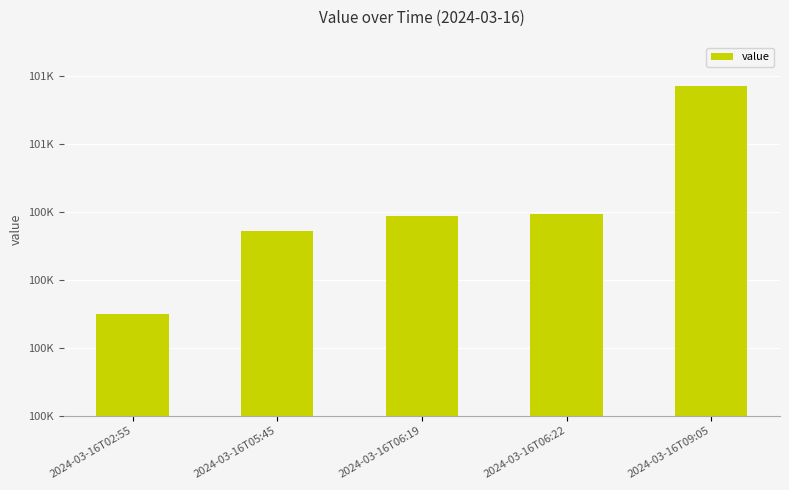

Where does the data first go above 100494?

2024-03-16T06:19